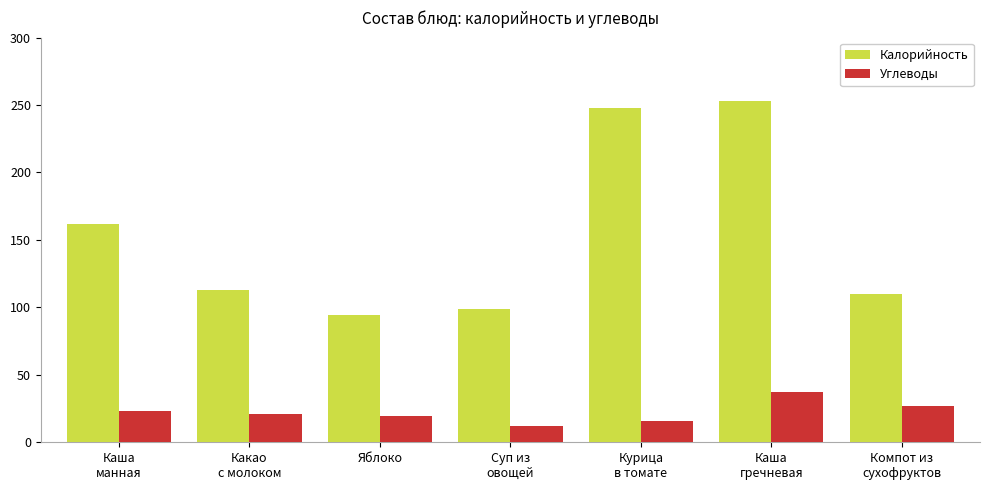

What is the label of the 1st bar from the right?

Компот из
сухофруктов